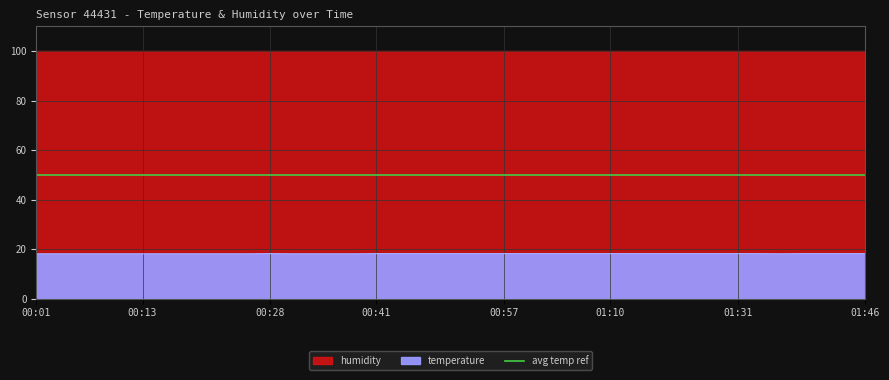

True or false: the data has more than 0 interior local peaks.

True